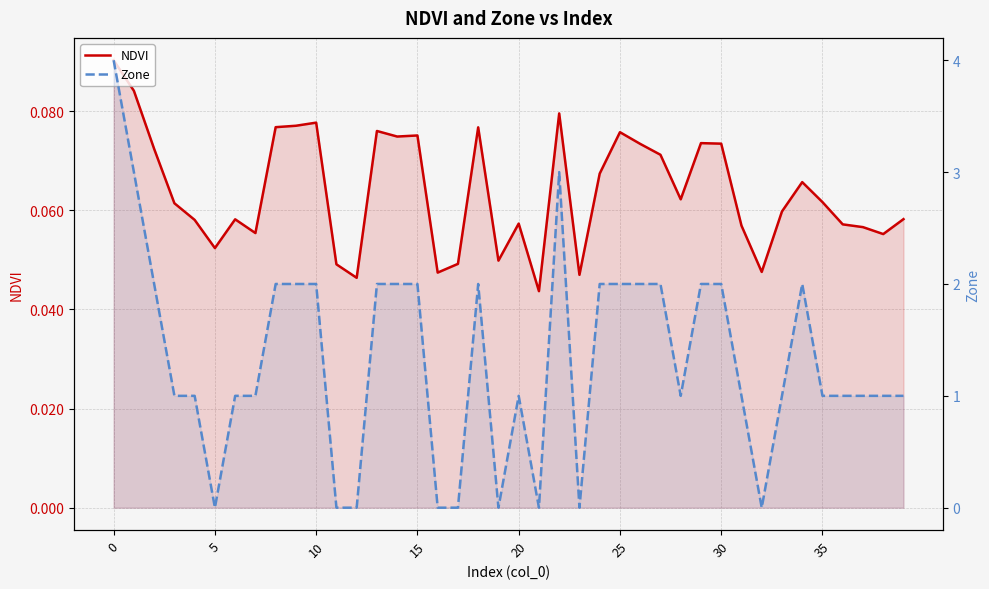

How many Zone values are between 1 and 2?

28